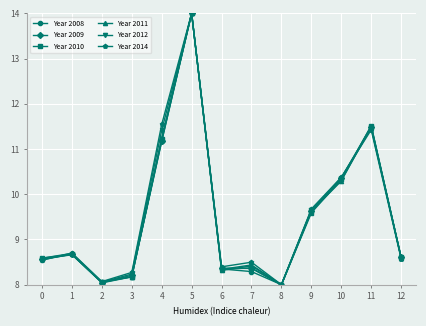

Reading left to right, what are all the values shown in this chart?

Year 2008: 0=8.6	1=8.7	2=8.0	3=8.2	4=11.2	5=14.0	6=8.3	7=8.3	8=8.0	9=9.7	10=10.4	11=11.5	12=8.6
Year 2009: 0=8.6	1=8.7	2=8.0	3=8.2	4=11.2	5=14.0	6=8.4	7=8.4	8=8.0	9=9.6	10=10.4	11=11.5	12=8.6
Year 2010: 0=8.6	1=8.7	2=8.0	3=8.2	4=11.2	5=14.0	6=8.3	7=8.4	8=8.0	9=9.6	10=10.3	11=11.5	12=8.6
Year 2011: 0=8.6	1=8.7	2=8.1	3=8.2	4=11.2	5=14.0	6=8.3	7=8.4	8=8.0	9=9.6	10=10.3	11=11.5	12=8.6
Year 2012: 0=8.6	1=8.7	2=8.1	3=8.2	4=11.4	5=14.0	6=8.3	7=8.4	8=8.0	9=9.7	10=10.3	11=11.5	12=8.6
Year 2014: 0=8.5	1=8.7	2=8.1	3=8.3	4=11.5	5=14.0	6=8.4	7=8.5	8=8.0	9=9.7	10=10.4	11=11.4	12=8.6